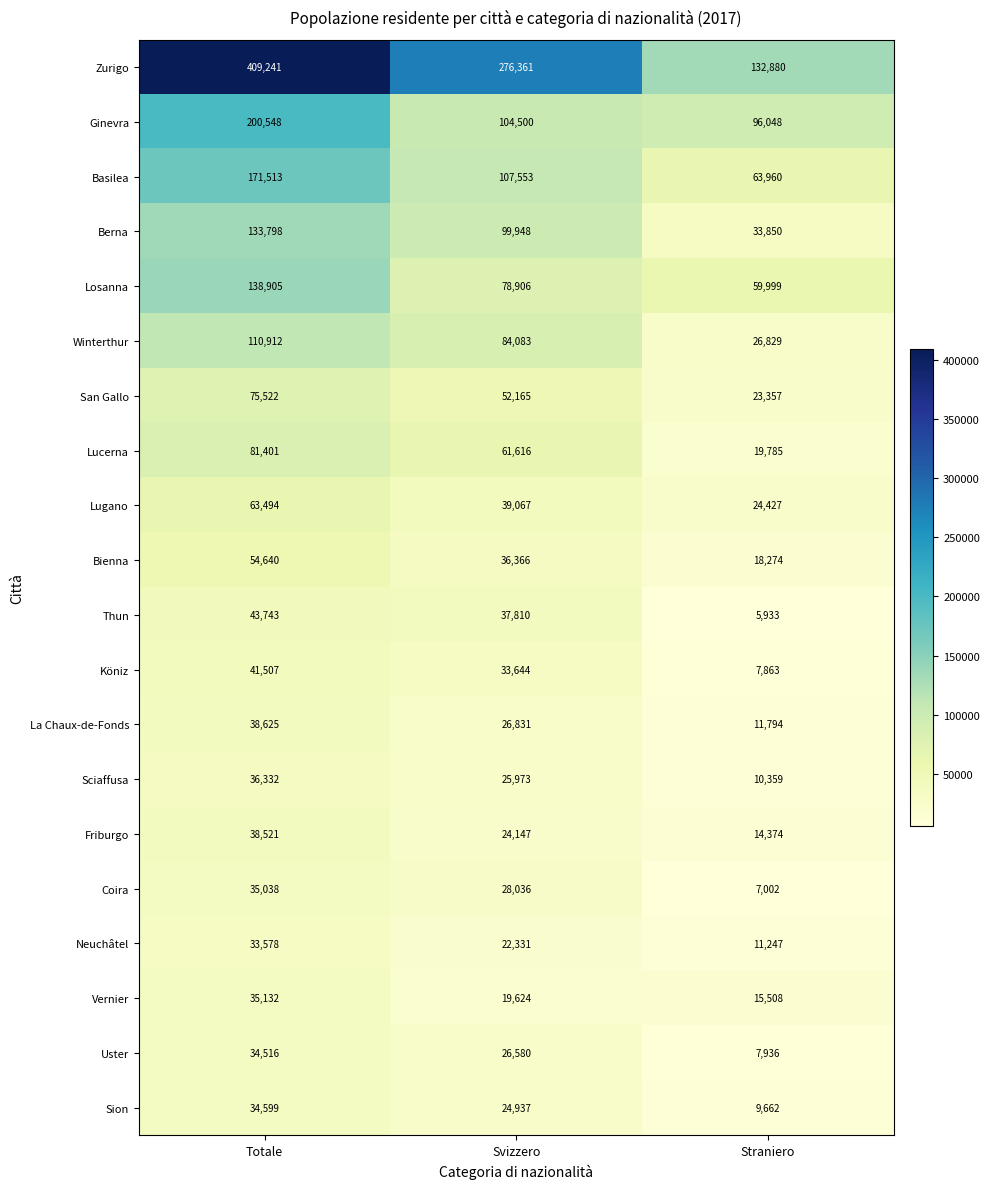

How many categories are shown in the chart?

3